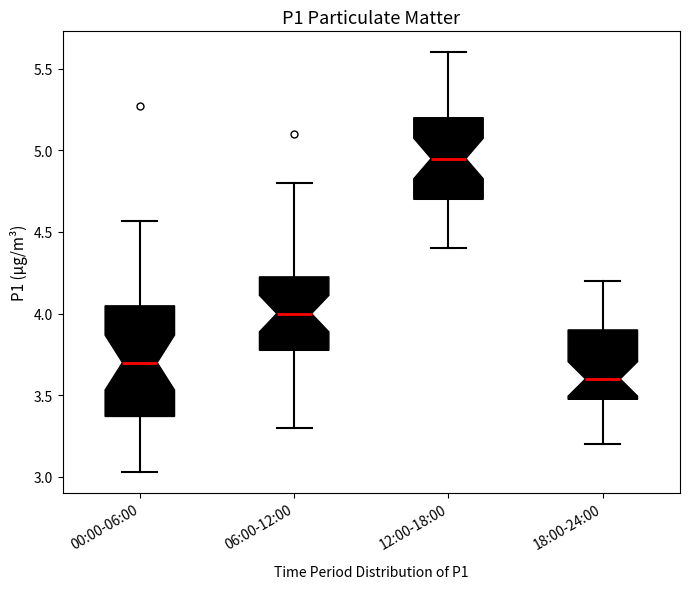

Reading left to right, transcribe this box plot: for each box, give where its median line is, the range the box spans, and where its two whiskers end, as read against the y-axis. The values are not printed on the chart, so give them approximately, as read against the axis.

00:00-06:00: median 3.70, box 3.35 to 4.05, whiskers 3.05 to 4.55
06:00-12:00: median 4.00, box 3.80 to 4.25, whiskers 3.30 to 4.80
12:00-18:00: median 4.95, box 4.70 to 5.20, whiskers 4.40 to 5.60
18:00-24:00: median 3.60, box 3.50 to 3.90, whiskers 3.20 to 4.20